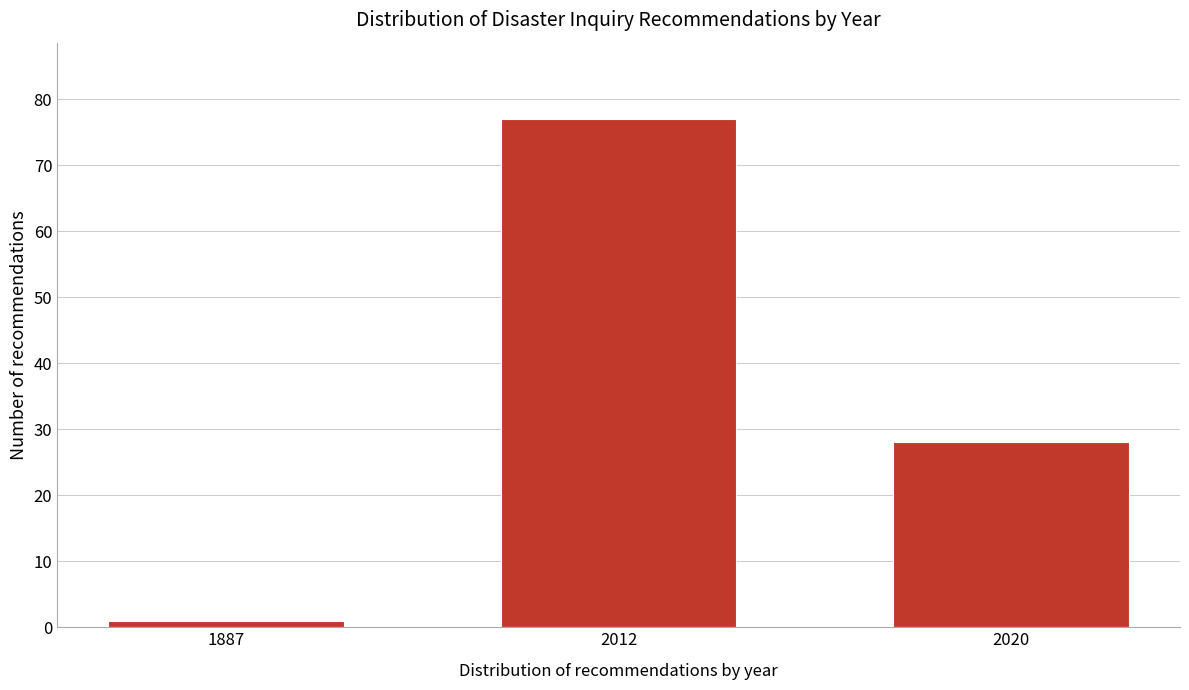

Reading right to left, list all the values displayed in this chart.

2020=28	2012=77	1887=1